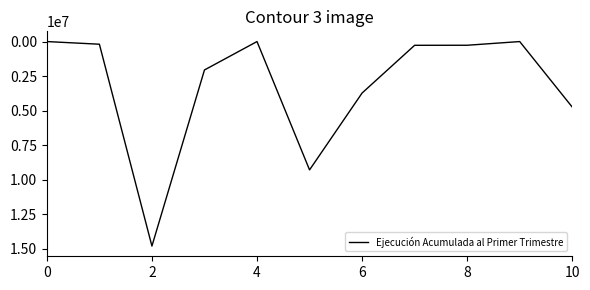

What is the difference between the maximum and minimum values?

14809791